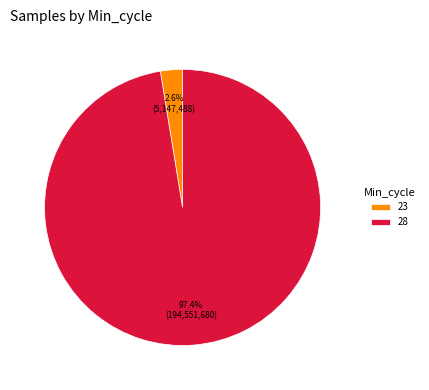

Combined, do 28 and 23 account for over 50%?

Yes